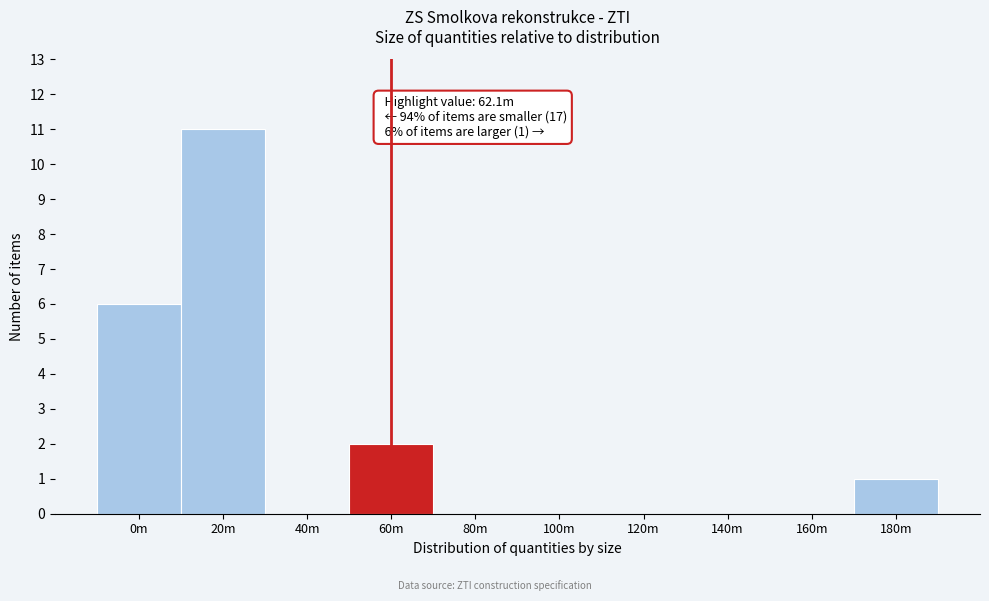

Reading left to right, transcribe all the data shown in this chart.

0m=6	20m=11	40m=0	60m=2	80m=0	100m=0	120m=0	140m=0	160m=0	180m=1